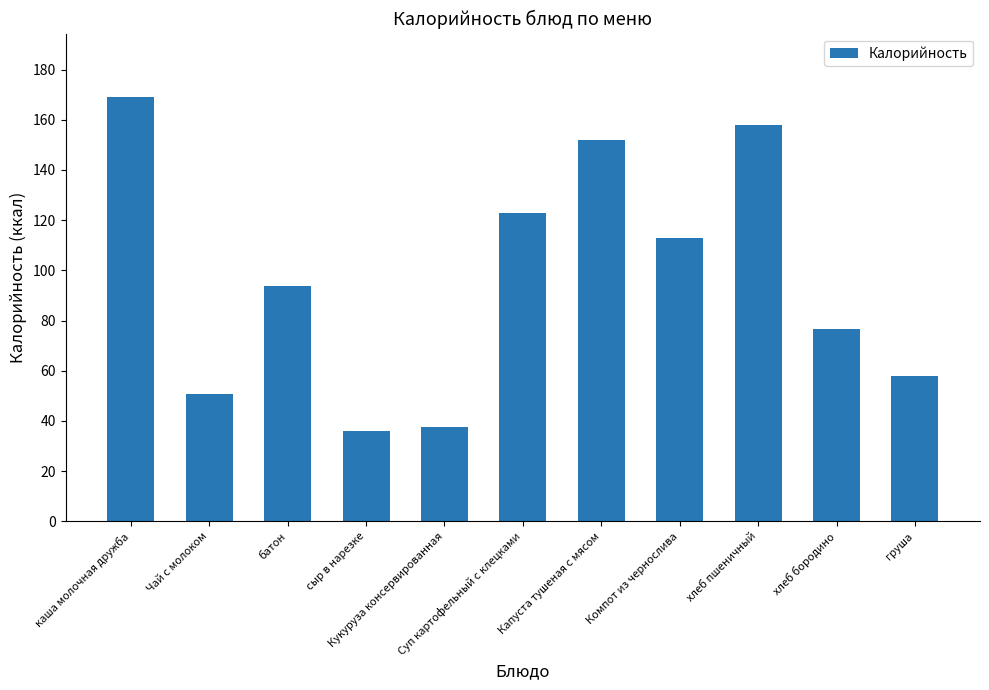

What is the sum of the values at хлеб бородино and сыр в нарезке?

112.7